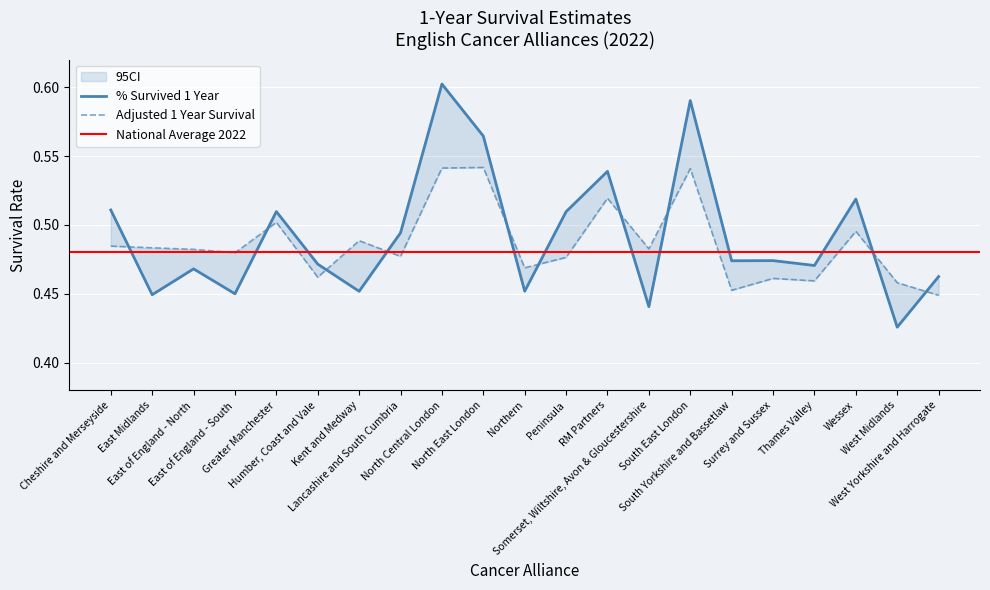

How many categories are shown in the chart?

21